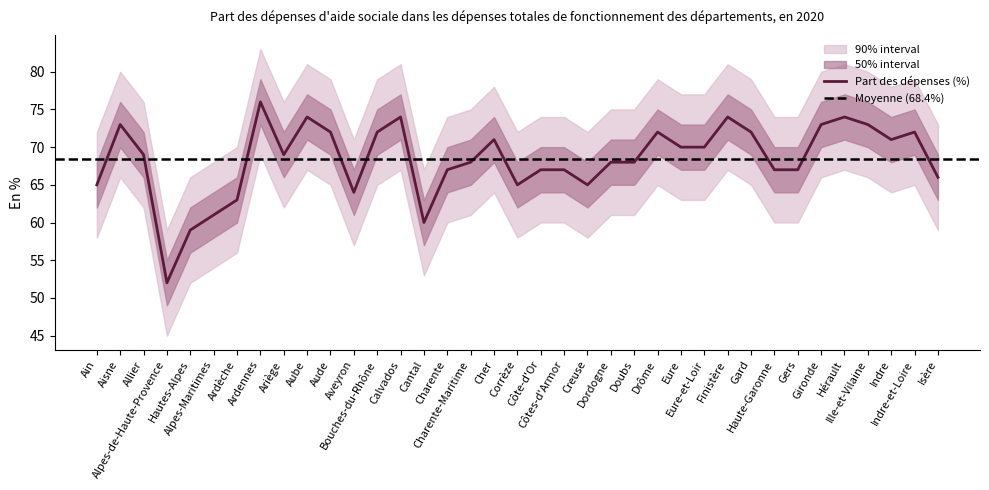

Does the chart have visible grid lines?

No